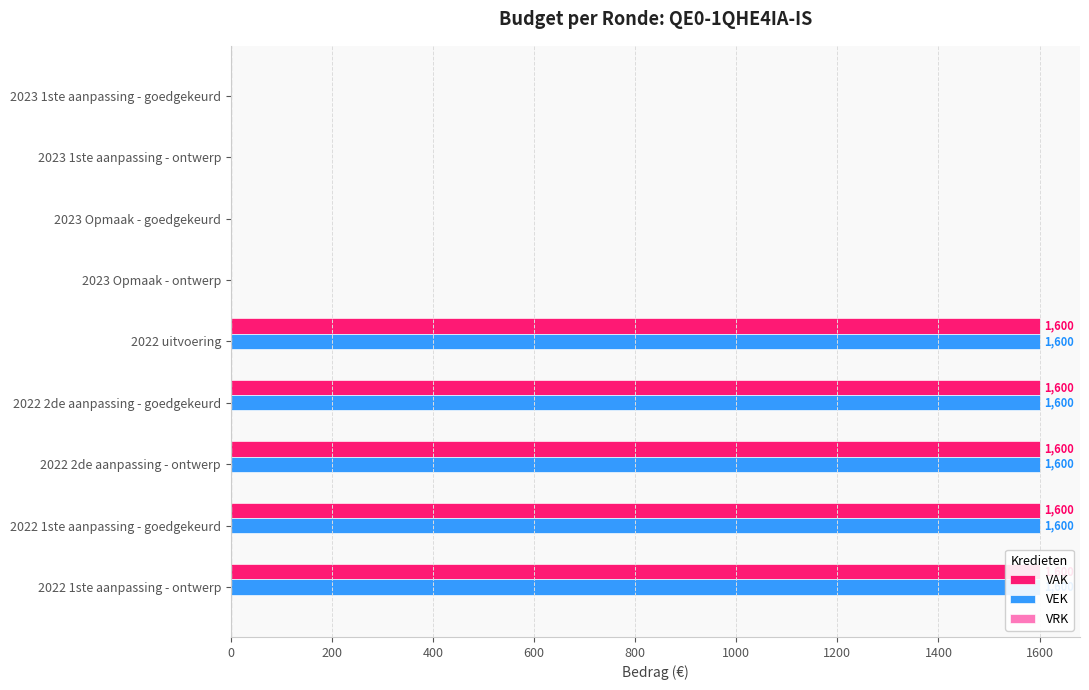

Which has a higher value, 1200 or 0?

1200